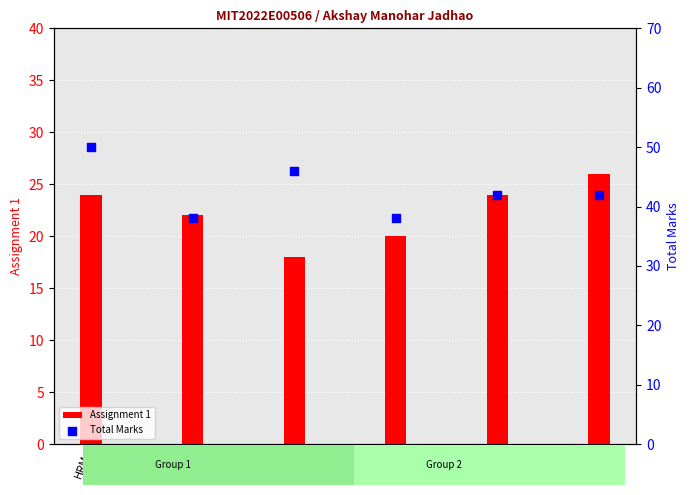

At how many categories does at least one series exceed 18?

6